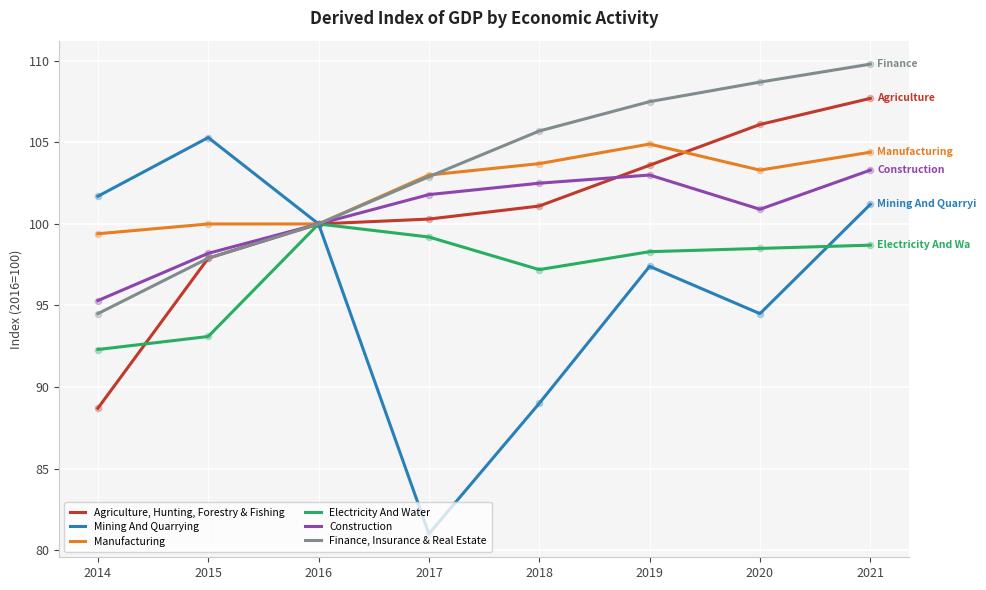

Which series has the largest range (max minus min)?

Mining And Quarrying